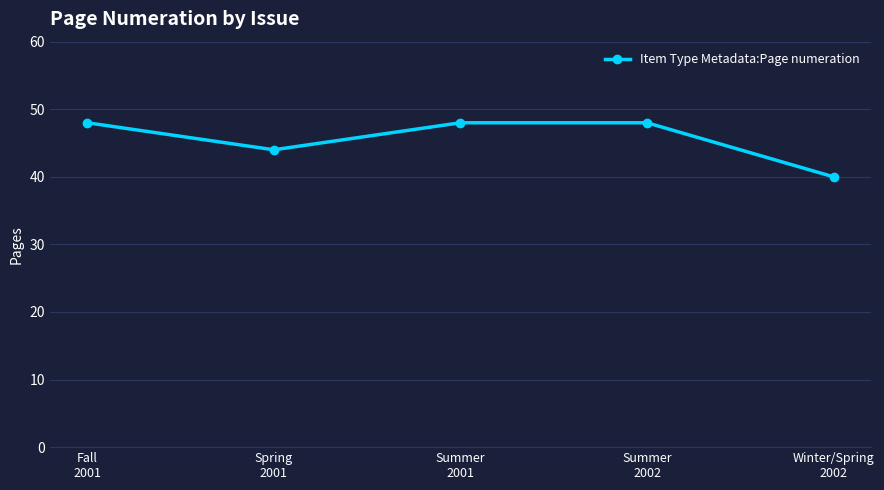

What is the value of the 1st point from the left?

48